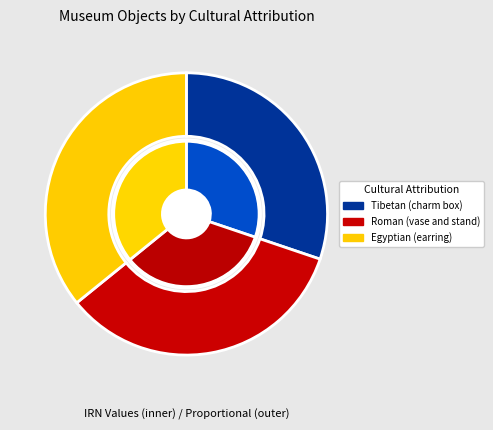

To the nearest percent, what is the combined percentage of Roman (vase and stand) and Egyptian (earring)?

70%